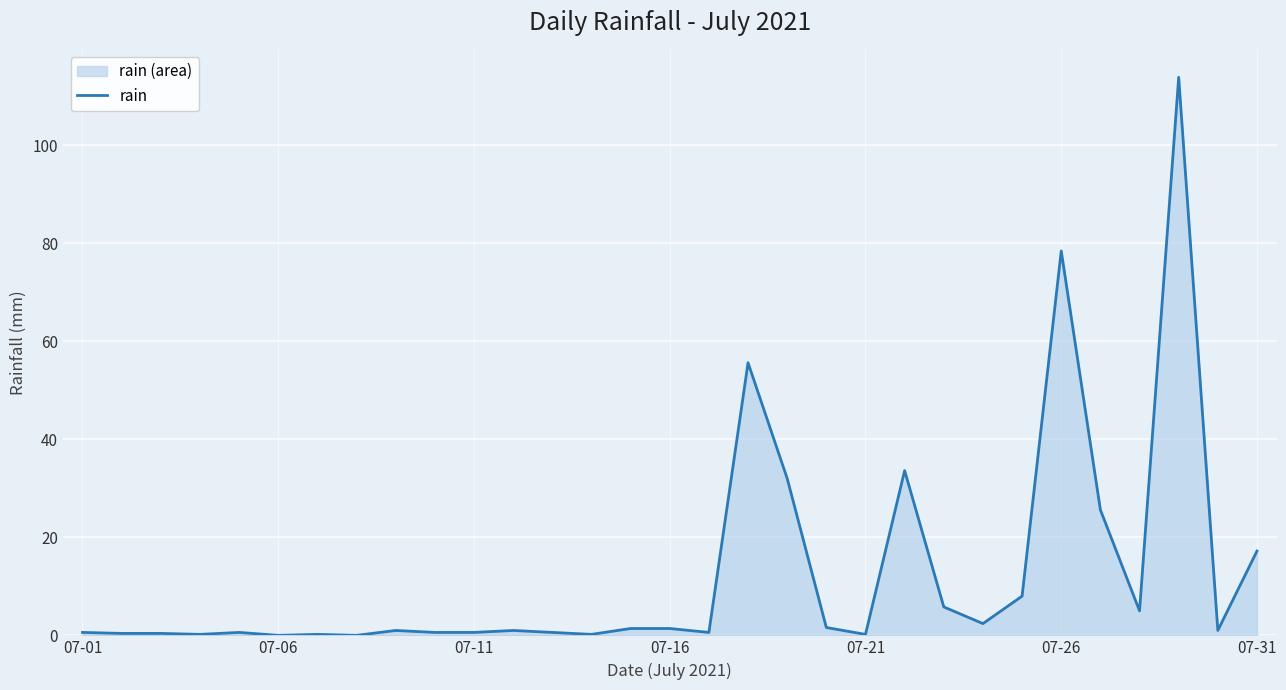

What is the maximum value shown in the chart?

113.8